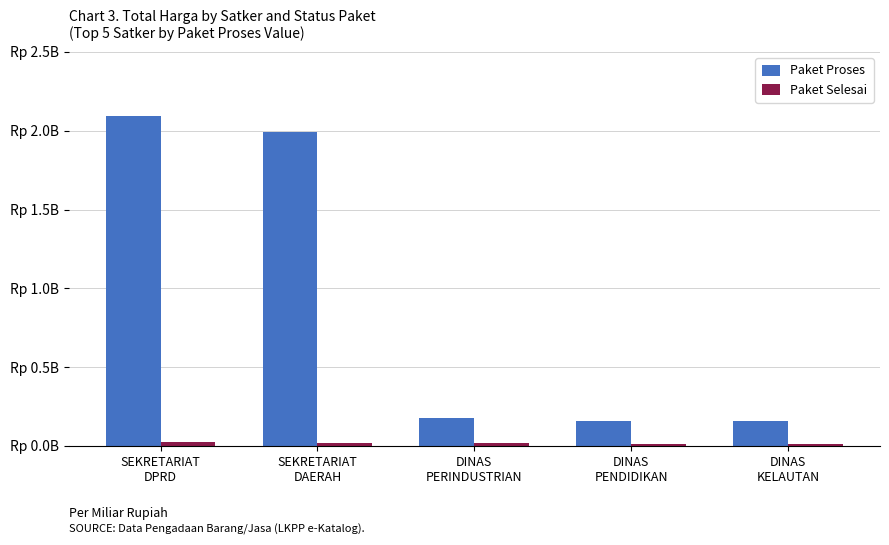

What is the highest value of the Paket Proses series?

2.1